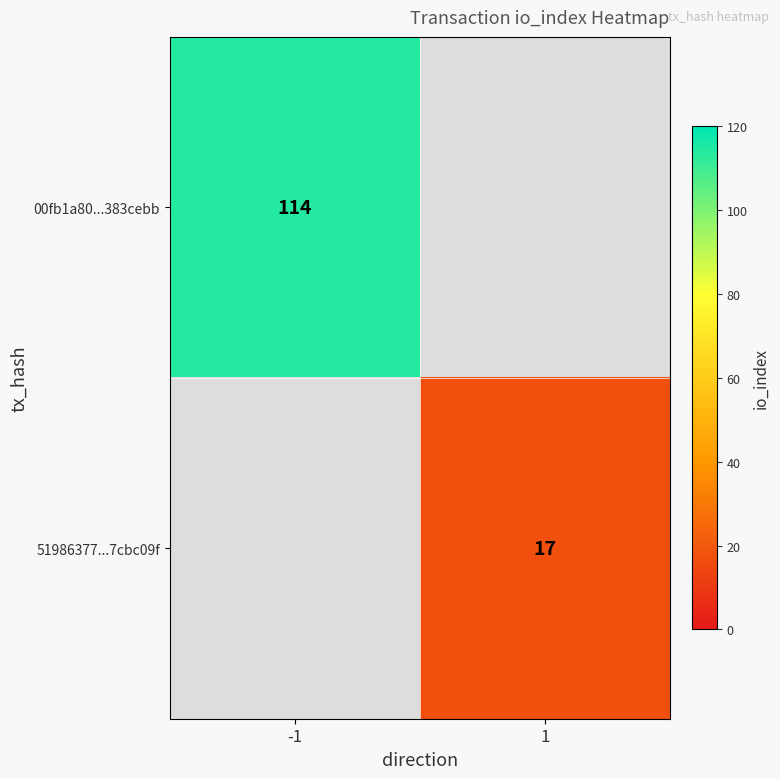

Which category has the lowest value across all series?

1